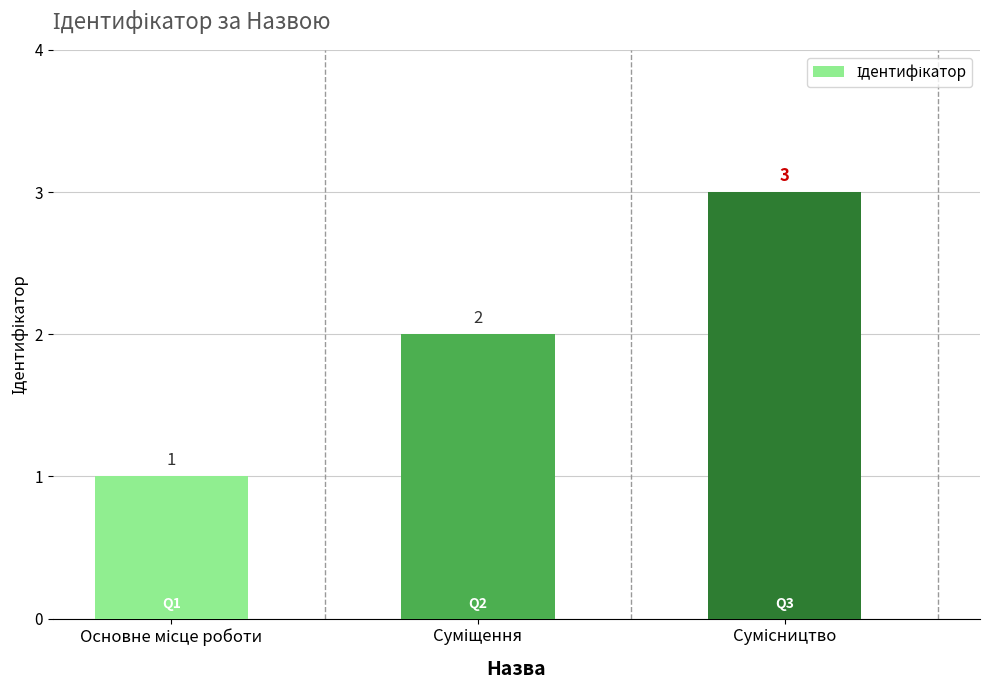

What is the smallest value displayed?

1